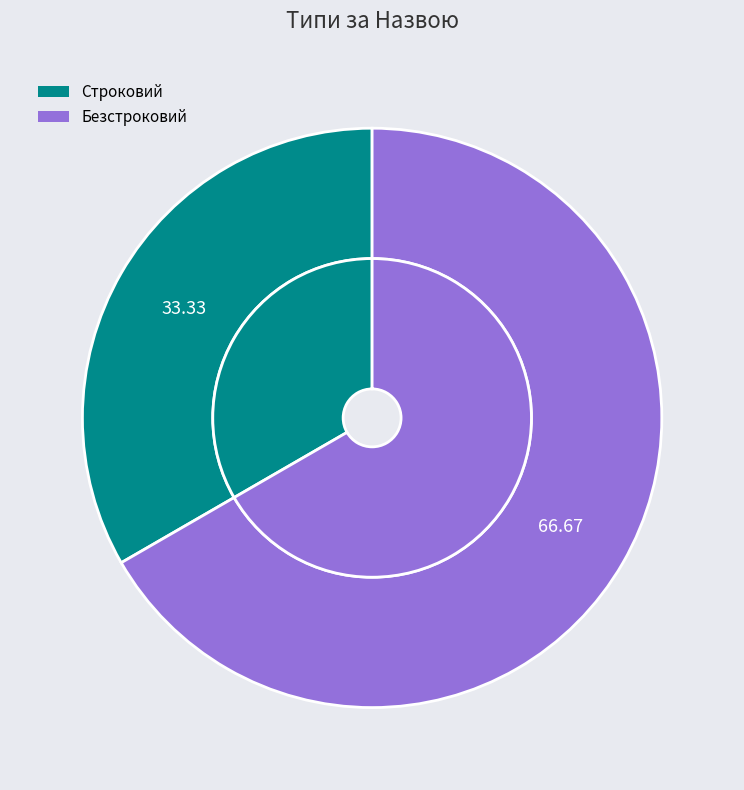

Does Строковий represent more than half of the total?

No